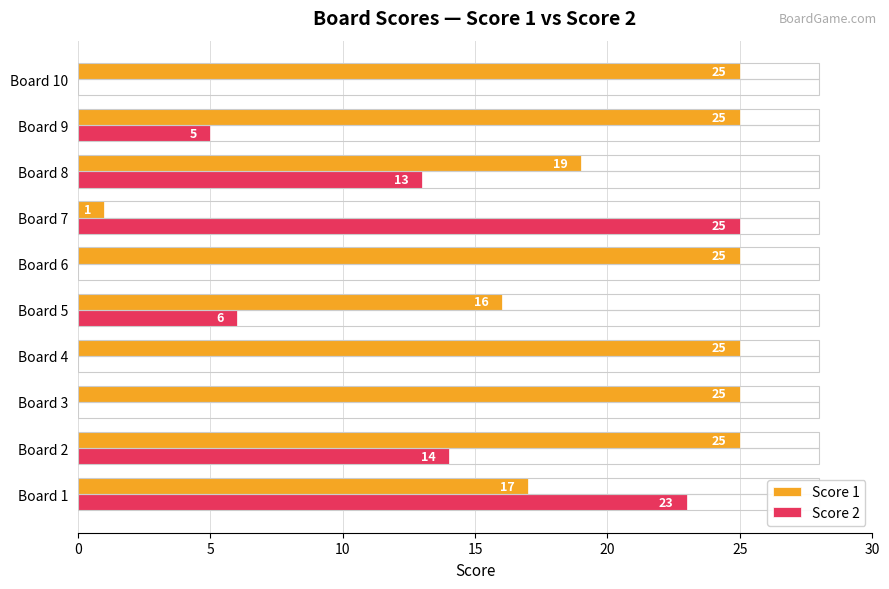

Which series changed the most between Board 1 and Board 4?

Score 2